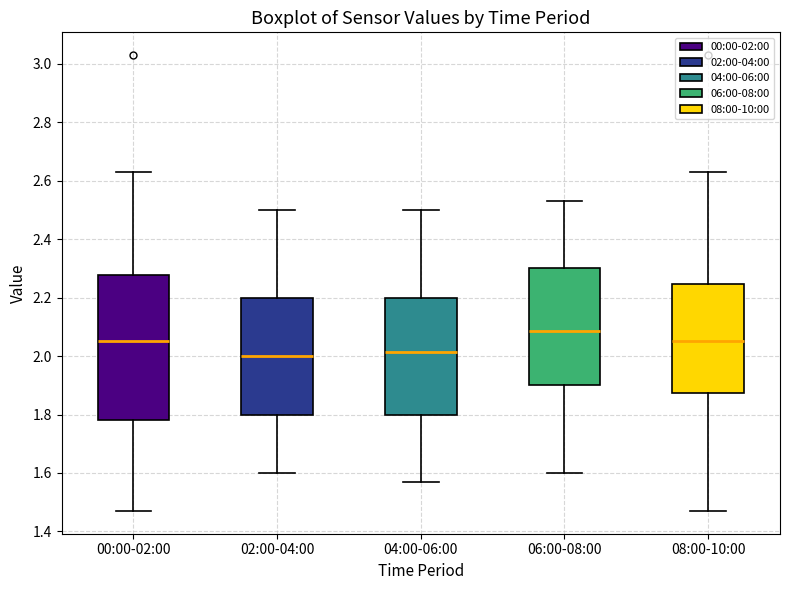

Reading left to right, transcribe this box plot: for each box, give where its median line is, the range the box spans, and where its two whiskers end, as read against the y-axis. The values are not printed on the chart, so give them approximately, as read against the axis.

00:00-02:00: median 2.06, box 1.78 to 2.28, whiskers 1.48 to 2.64
02:00-04:00: median 2.00, box 1.80 to 2.20, whiskers 1.60 to 2.50
04:00-06:00: median 2.02, box 1.80 to 2.20, whiskers 1.58 to 2.50
06:00-08:00: median 2.08, box 1.90 to 2.30, whiskers 1.60 to 2.54
08:00-10:00: median 2.06, box 1.88 to 2.24, whiskers 1.48 to 2.64